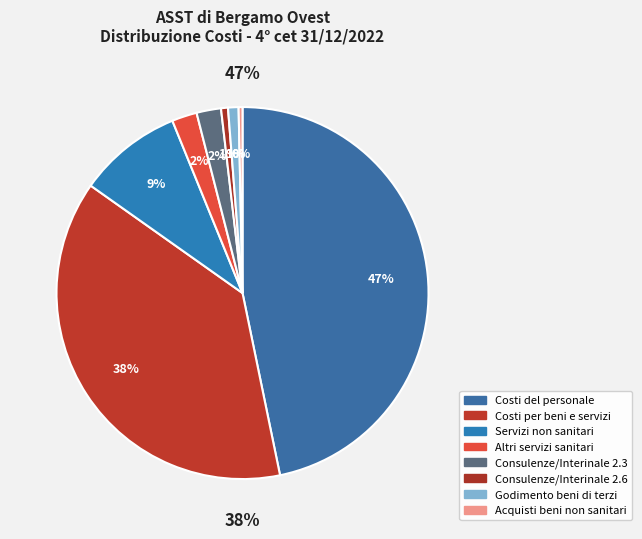

What is the largest slice in the pie chart?

Costi del personale